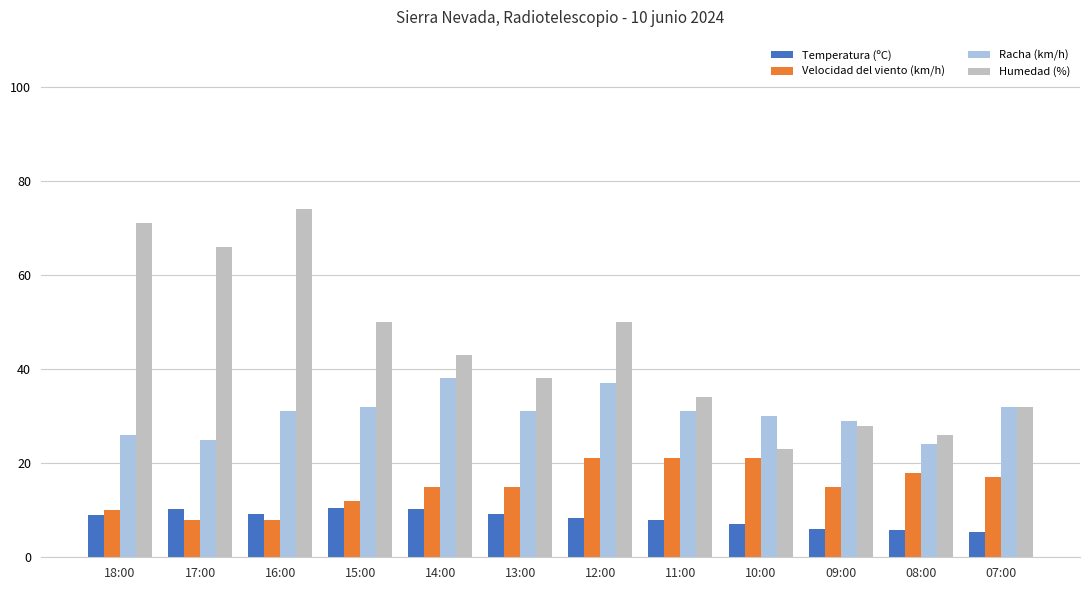

What are all the series names shown in the legend?

Temperatura (ºC), Velocidad del viento (km/h), Racha (km/h), Humedad (%)